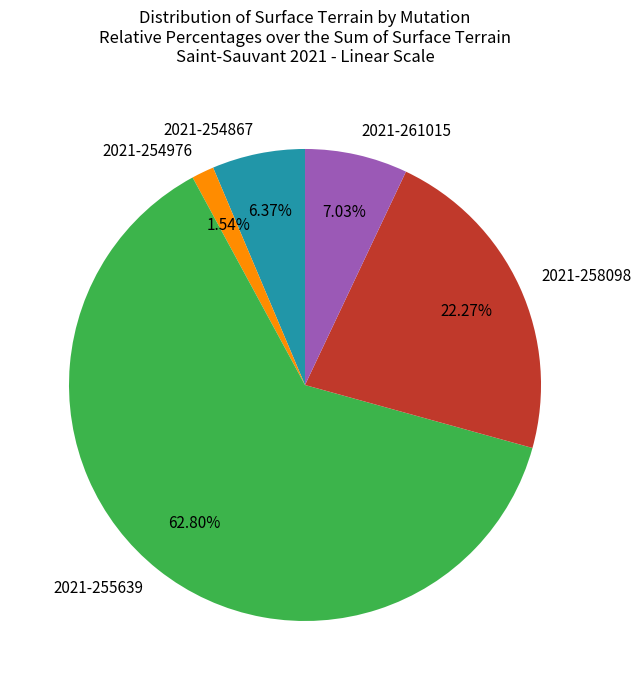

To the nearest percent, what is the combined percentage of 2021-261015 and 2021-254976?

9%